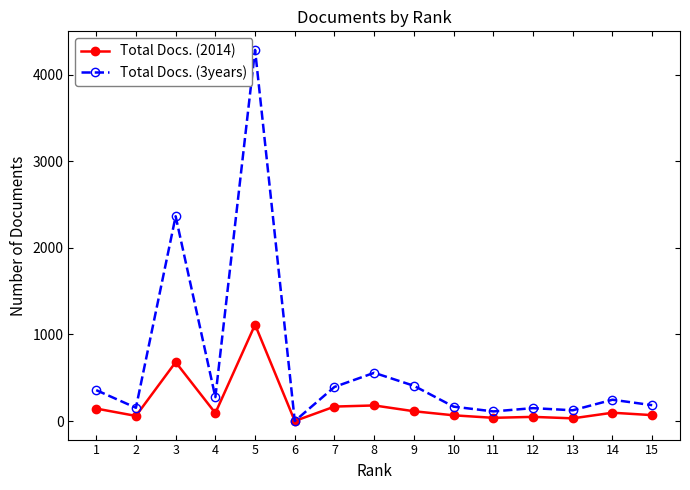

What is the average value of the Total Docs. (2014) series?

193